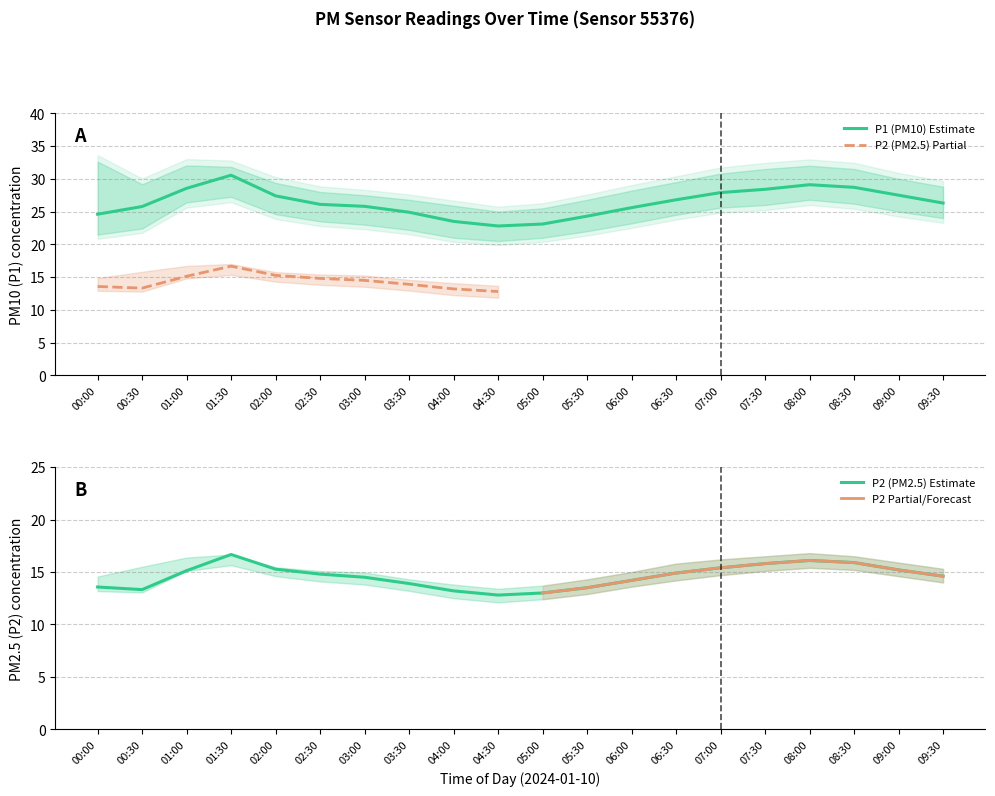

Between 05:30 and 05:00, which is larger?

05:30